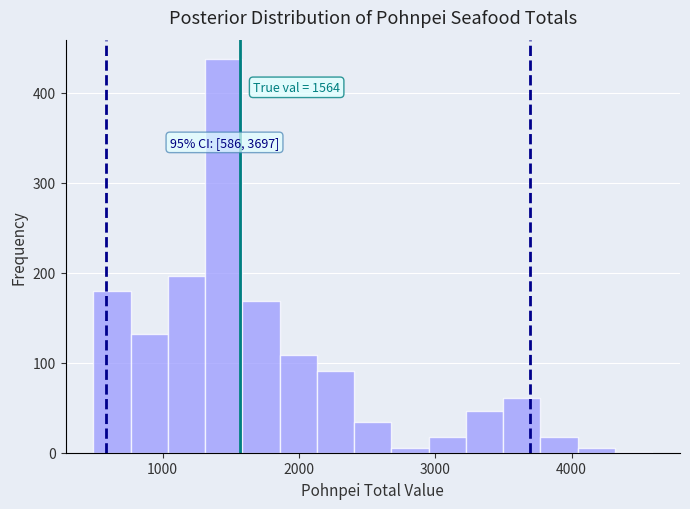

Around what value on the x-axis is the tallest bar? Give the approximate position of its centre, as read against the axis.

1400